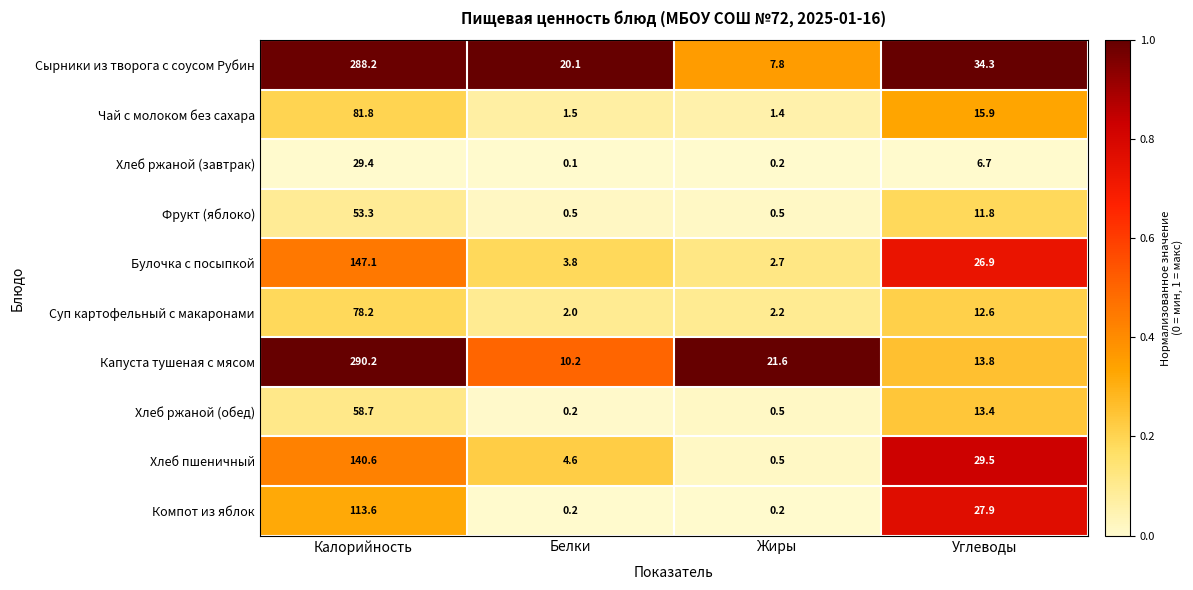

Read the Фрукт (яблоко) value at Углеводы.

11.8